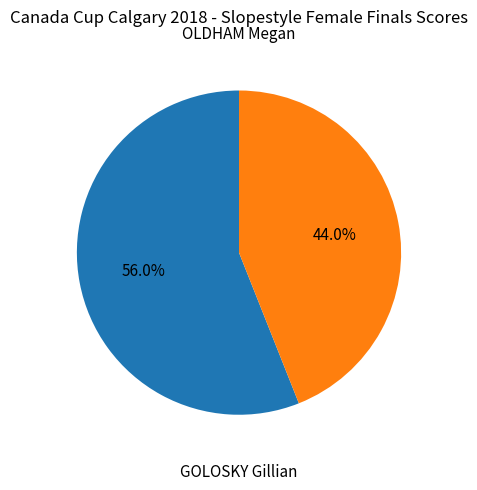

To the nearest percent, what is the average slice percentage?

50%